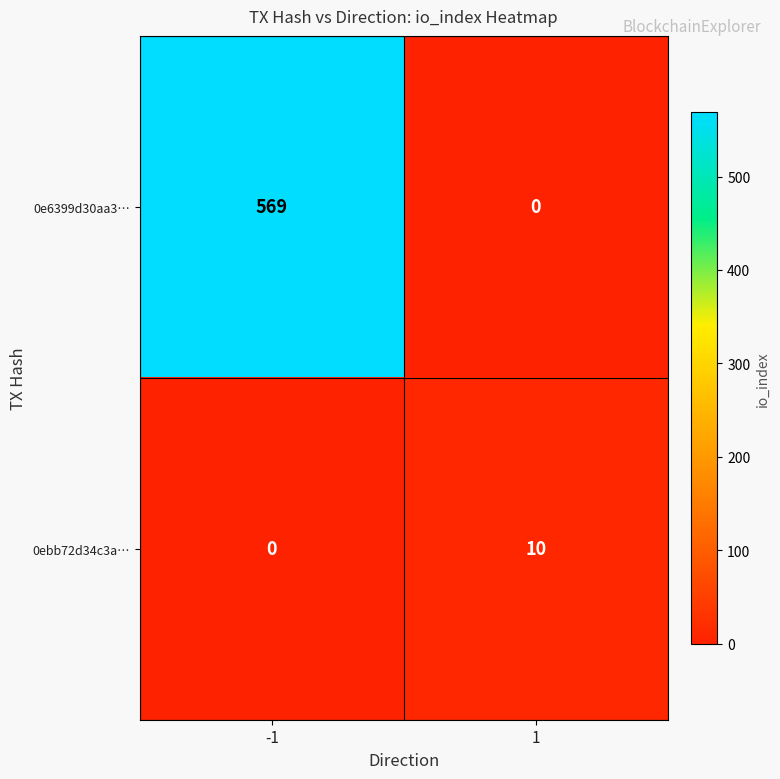

List the series in order of their peak value, highest first.

0e6399d30aa3…, 0ebb72d34c3a…